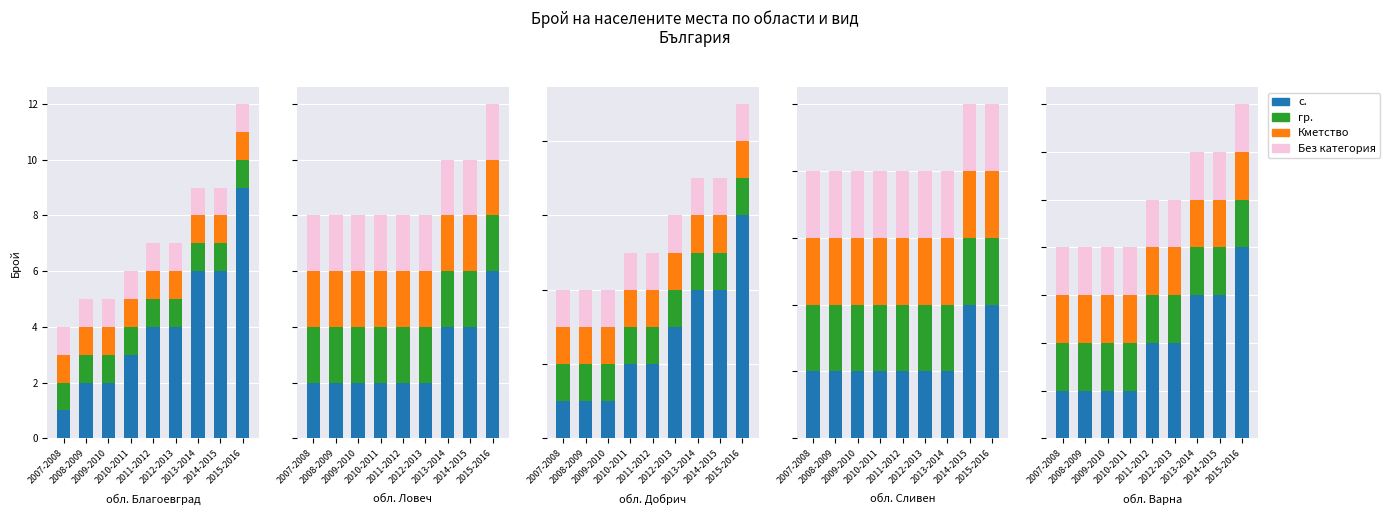

Which series has the widest spread of values?

с.